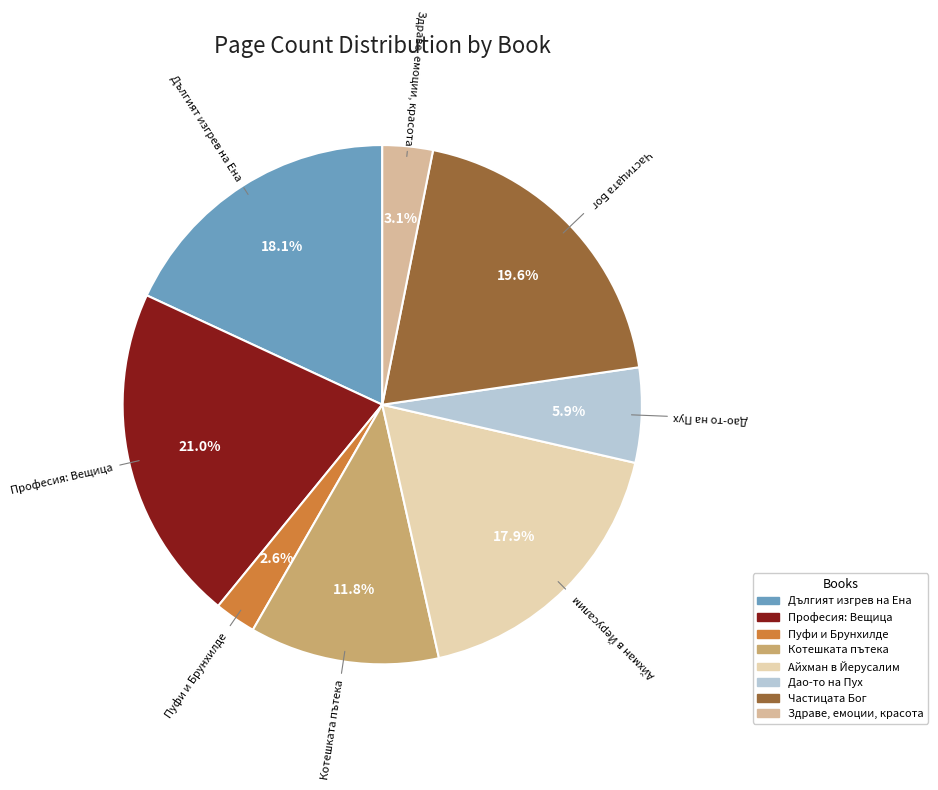

Does Дългият изгрев на Ена represent more than half of the total?

No